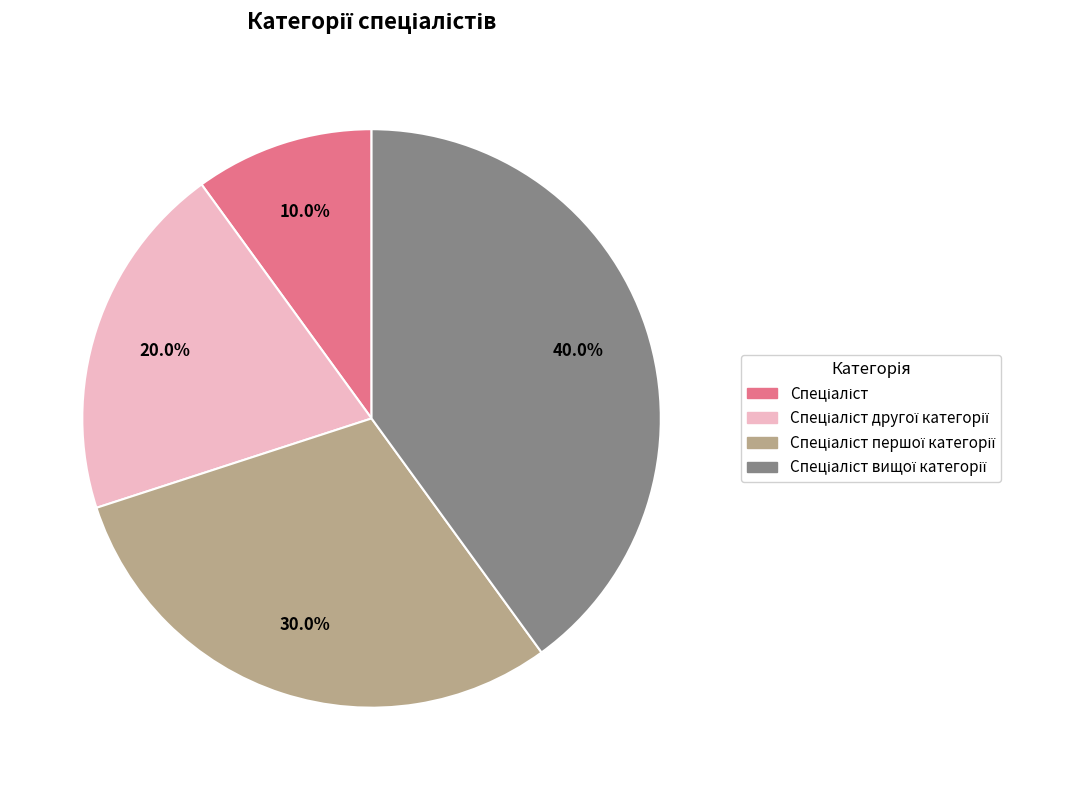

Is there a majority slice in this chart?

No